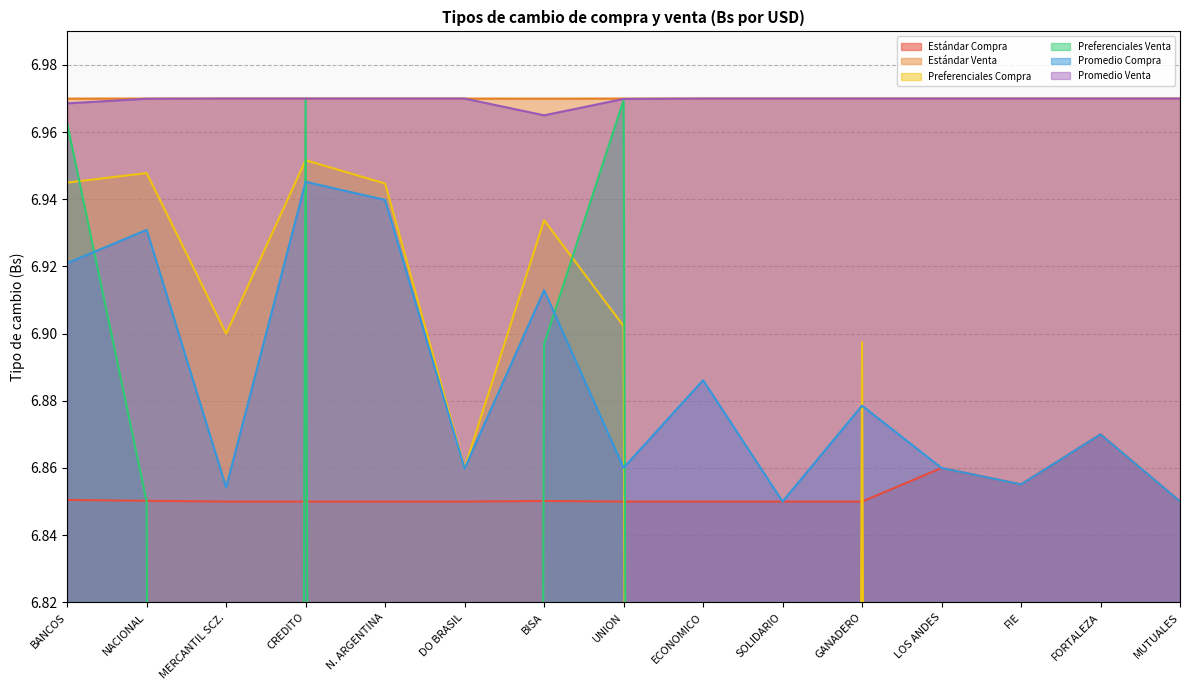

True or false: Promedio Compra and Preferenciales Venta intersect in this chart.

True